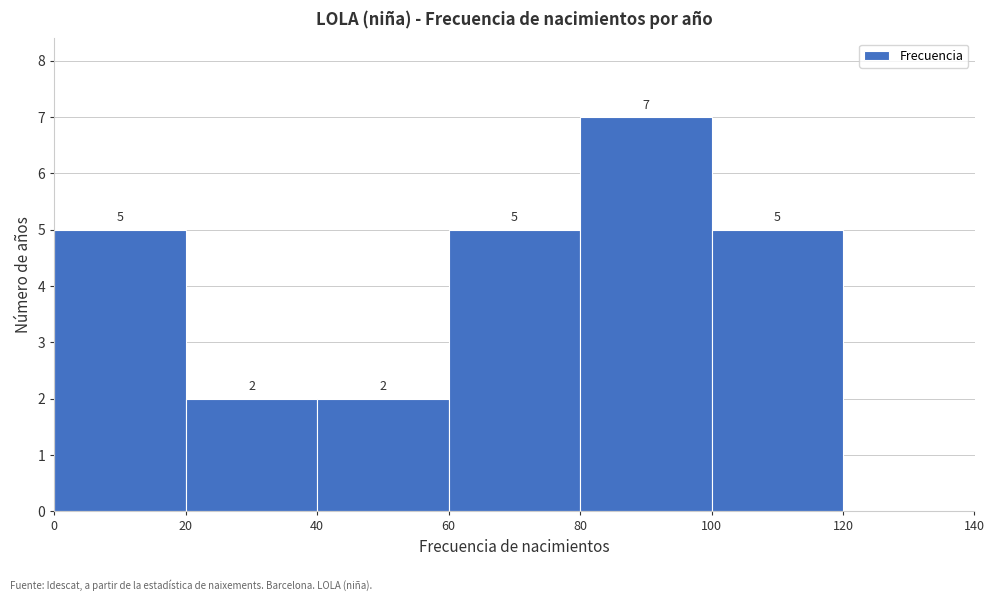

Over which range of the x-axis is the bar tallest?

80 to 100